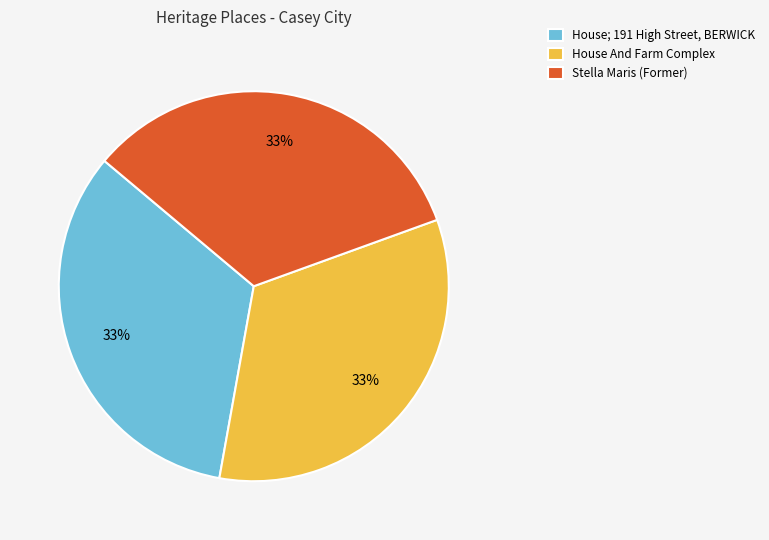

Is House; 191 High Street, BERWICK the majority of the pie?

No